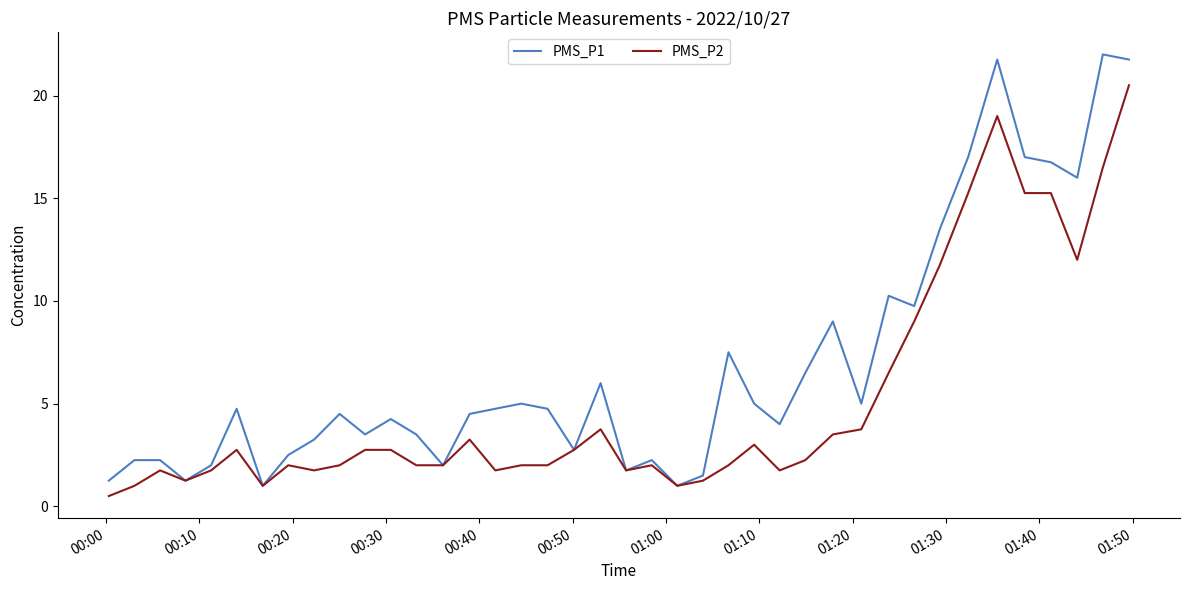

Which series has the widest spread of values?

PMS_P1